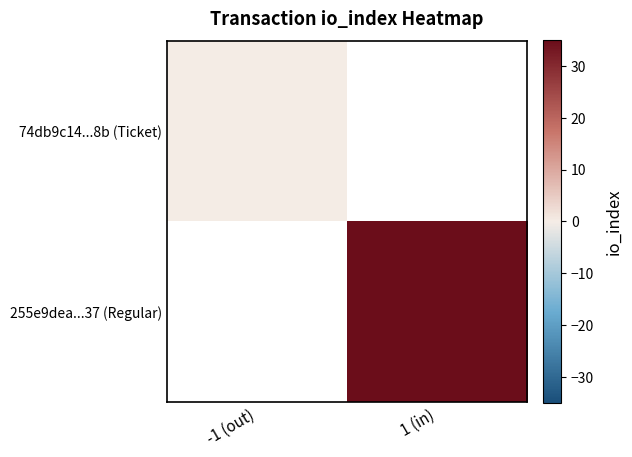

Where is 74db9c14...8b (Ticket) nearest to the value 0?

-1 (out)